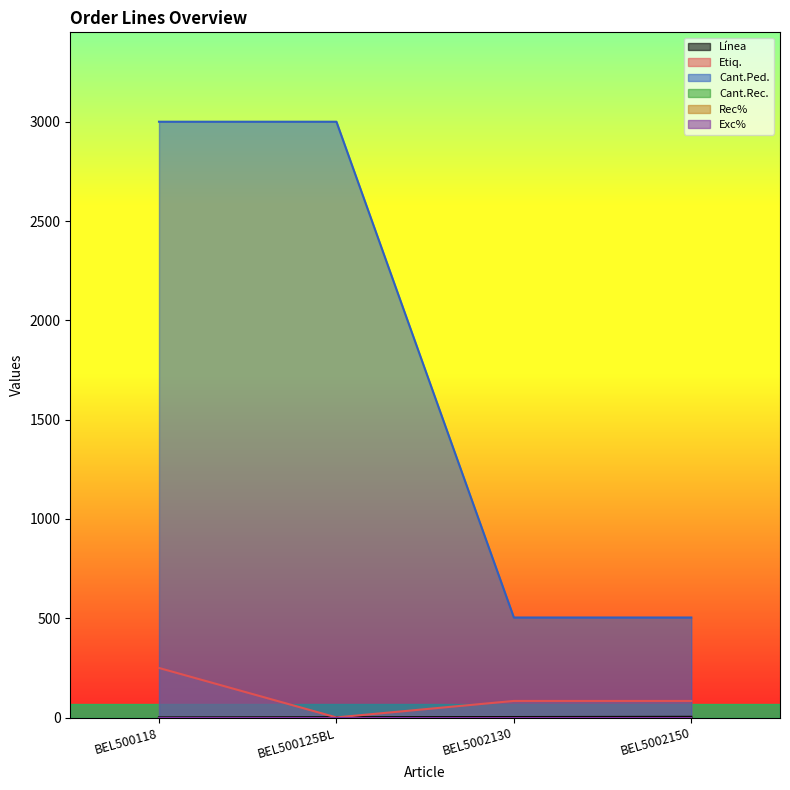

What is the maximum value for Etiq.?

250